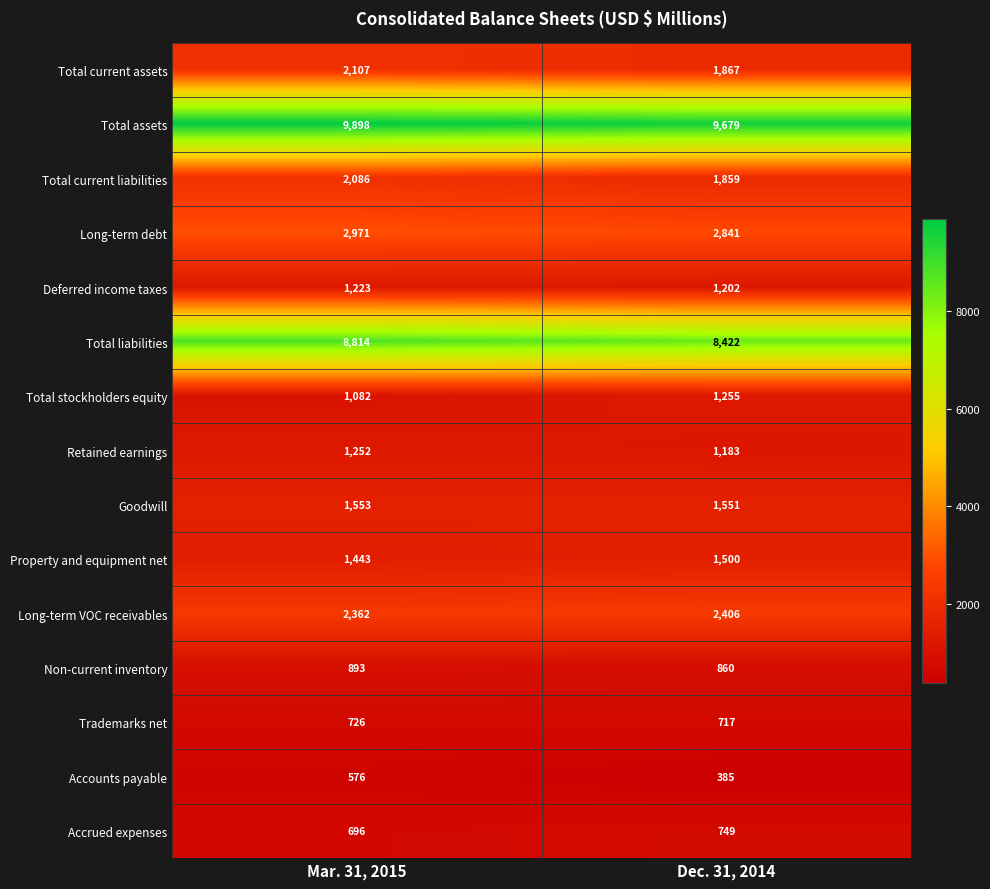

The Total stockholders equity series shows 1627 at Mar. 31, 2015. True or false?

False